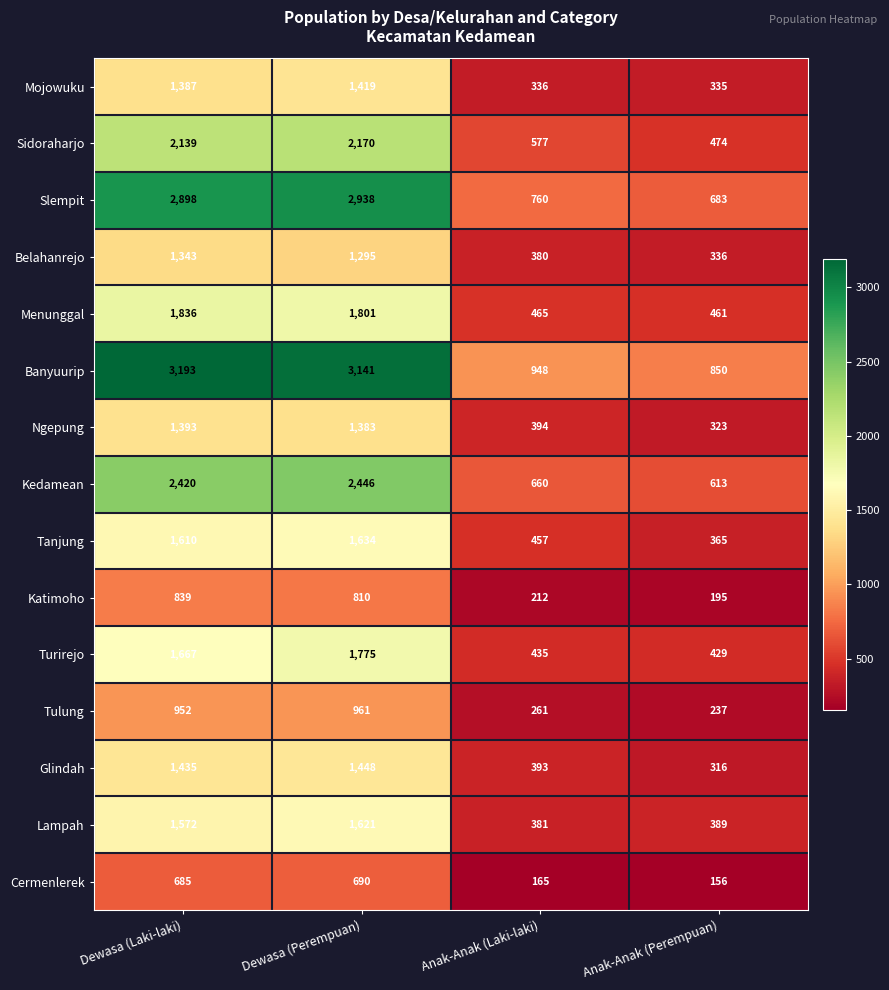

At which category is the sum across all series the highest?

Dewasa (Perempuan)